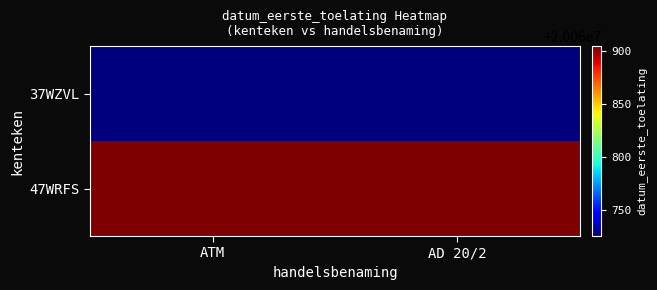

Which series has the widest spread of values?

37WZVL